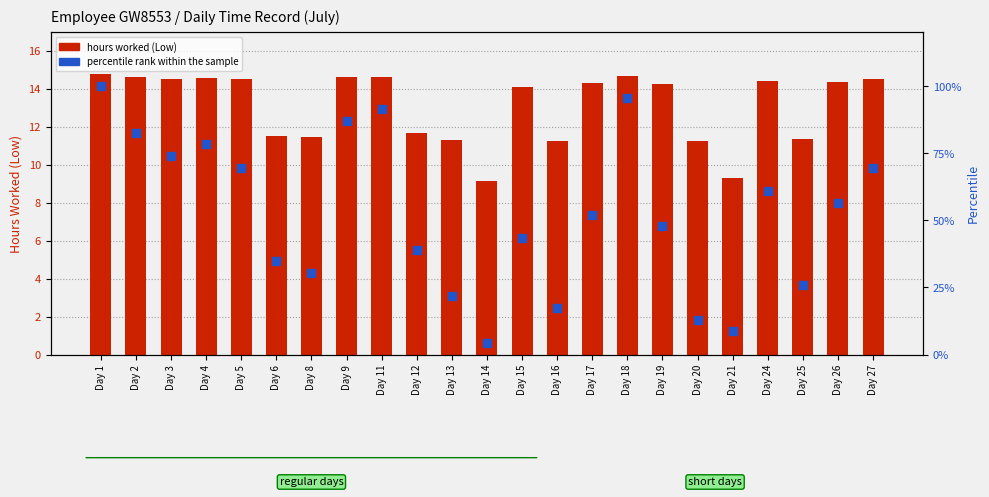

Which series contains the lowest Y value?

percentile rank within the sample